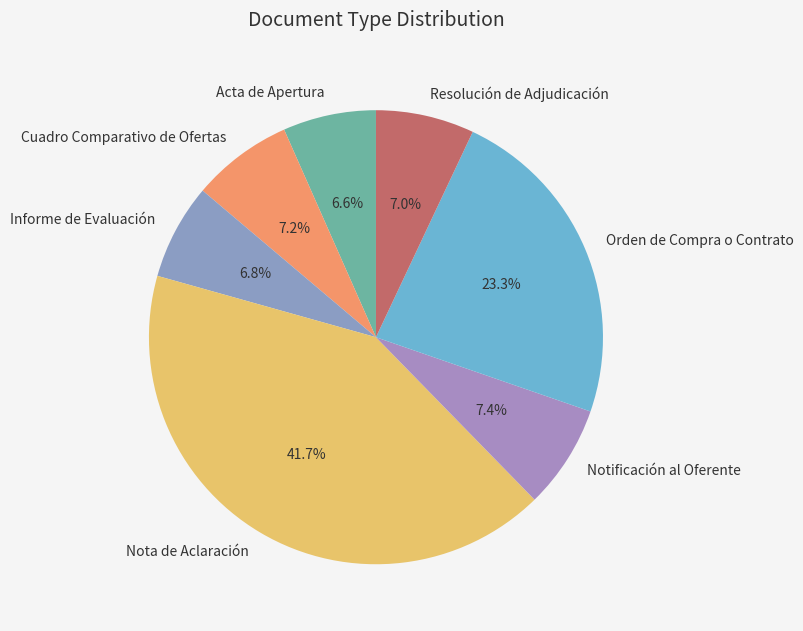

Which slice is the largest?

Nota de Aclaración